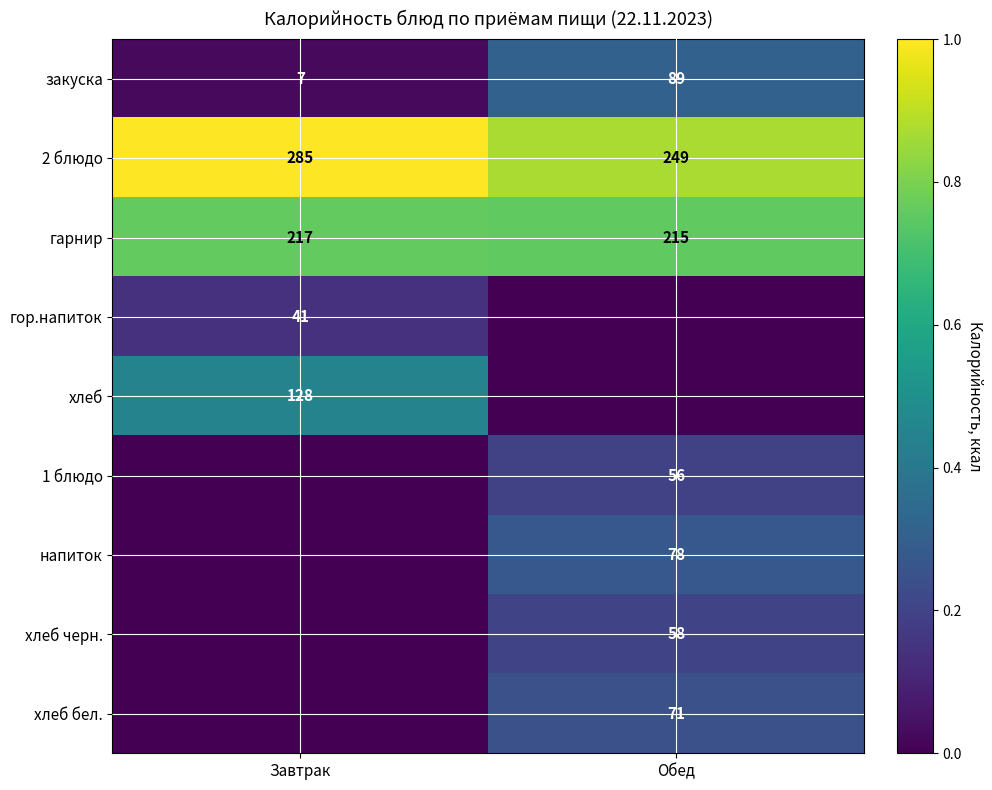

Which category has the lowest value in the гарнир series?

Обед